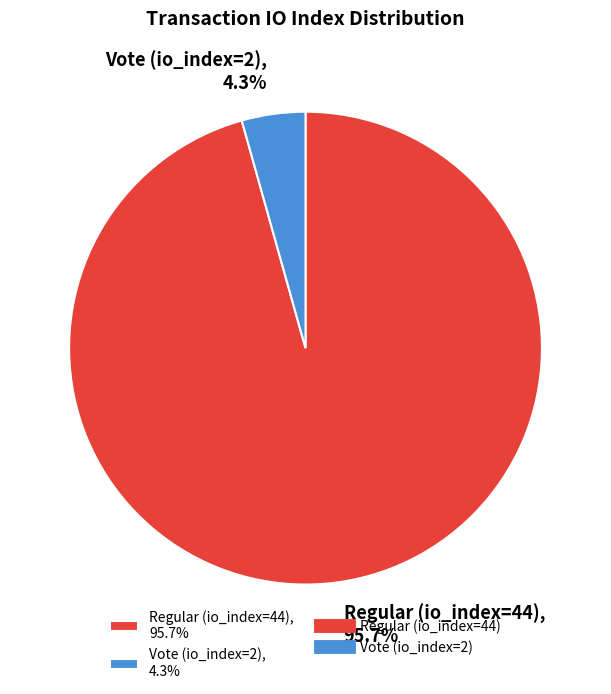

Is there a majority slice in this chart?

Yes